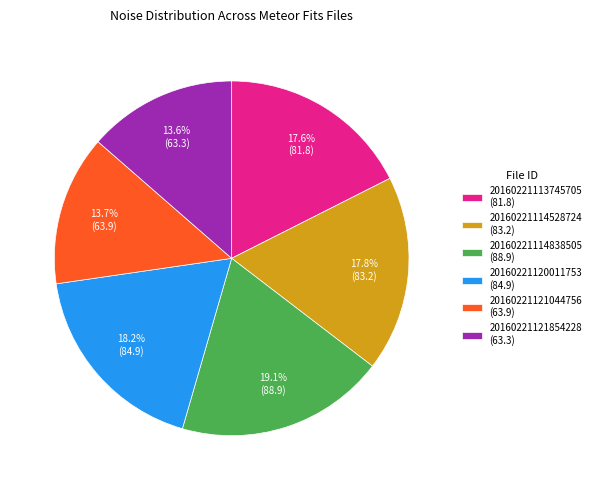

What is the ratio of the value at 20160221114838505 (88.9) to the value at 20160221121854228 (63.3)?

1.4